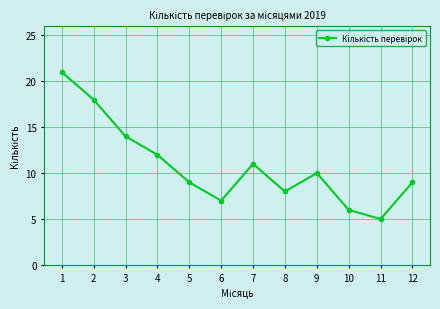

Between 3 and 9, which is larger?

3